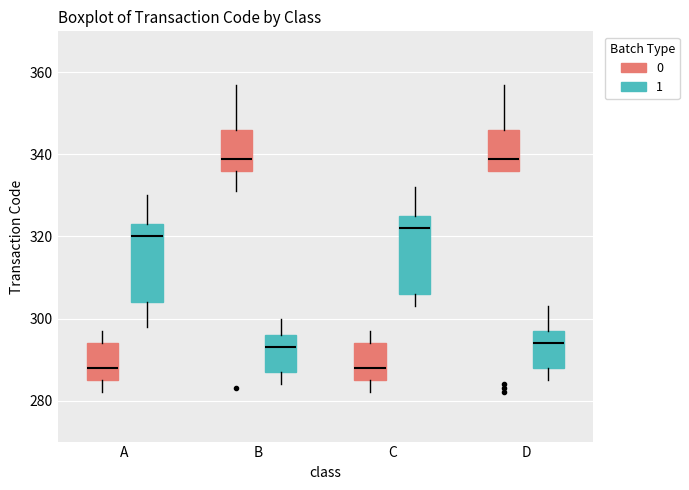

Reading left to right, read every box against the y-axis: the position of its median line, the range the box covers, and the ends of its whiskers. The values are not printed on the chart, so give them approximately, as read against the axis.

A (0): median 288, box 286 to 294, whiskers 282 to 298
A (1): median 320, box 304 to 324, whiskers 298 to 330
B (0): median 340, box 336 to 346, whiskers 332 to 358
B (1): median 294, box 288 to 296, whiskers 284 to 300
C (0): median 288, box 286 to 294, whiskers 282 to 298
C (1): median 322, box 306 to 326, whiskers 304 to 332
D (0): median 340, box 336 to 346, whiskers 336 to 358
D (1): median 294, box 288 to 298, whiskers 286 to 304